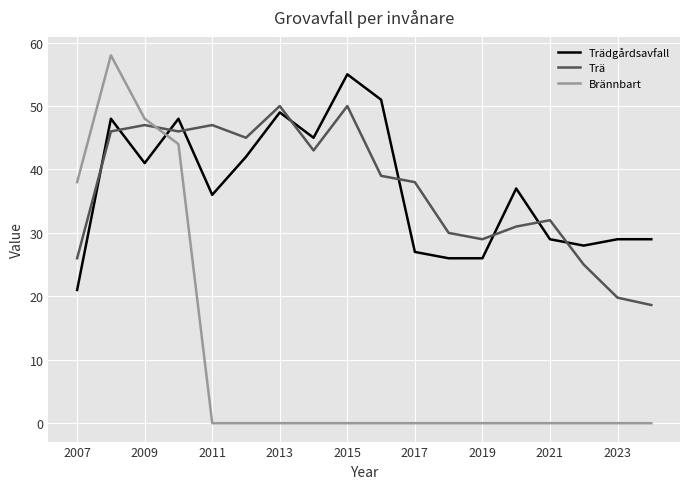

List the series in order of their peak value, lowest first.

Trä, Trädgårdsavfall, Brännbart